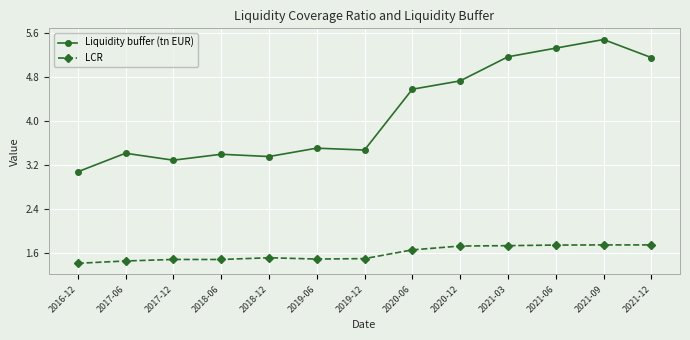

What is the label of the 8th point from the right?

2019-06